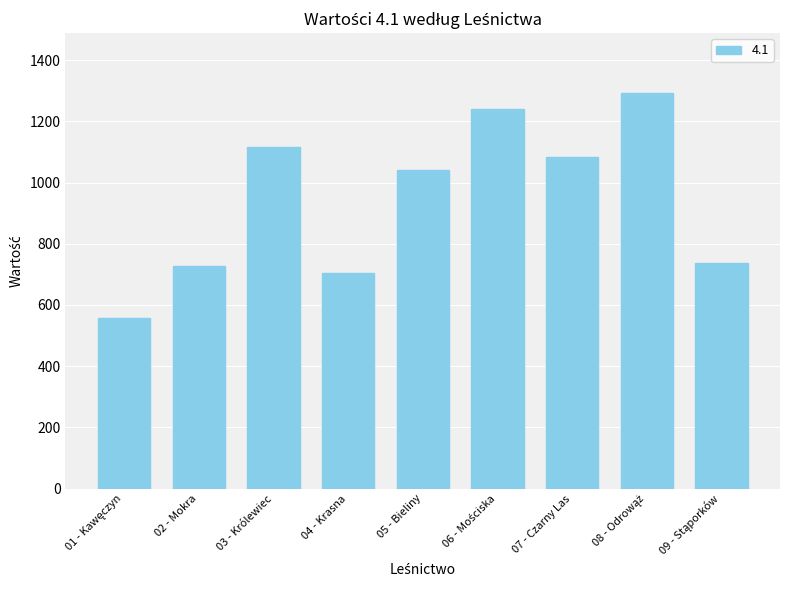

What is the minimum value shown in the chart?

558.1